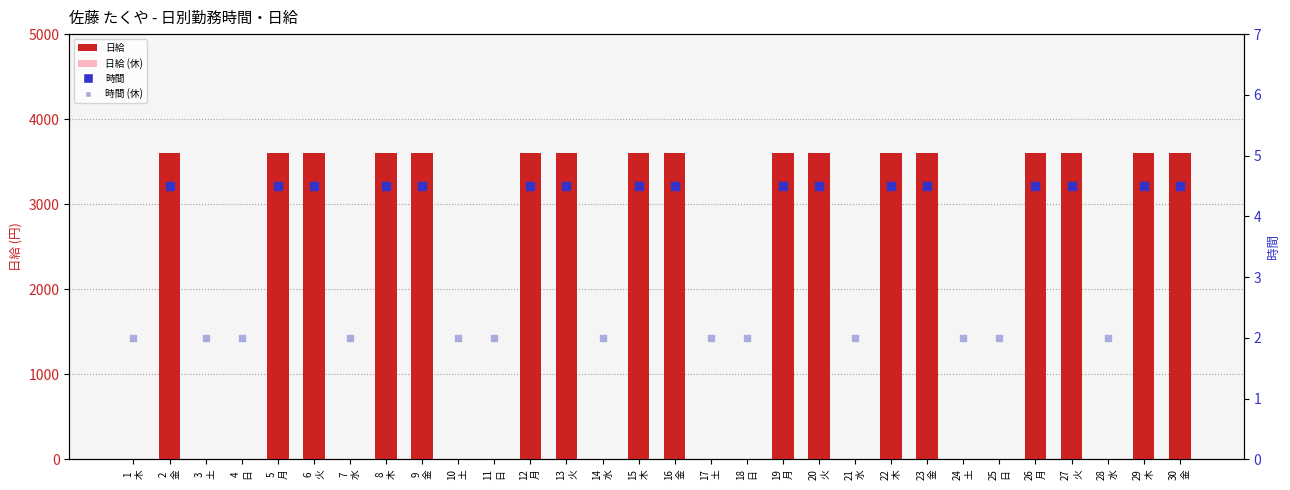

Between 13 火 and 5 月, which is larger?

13 火